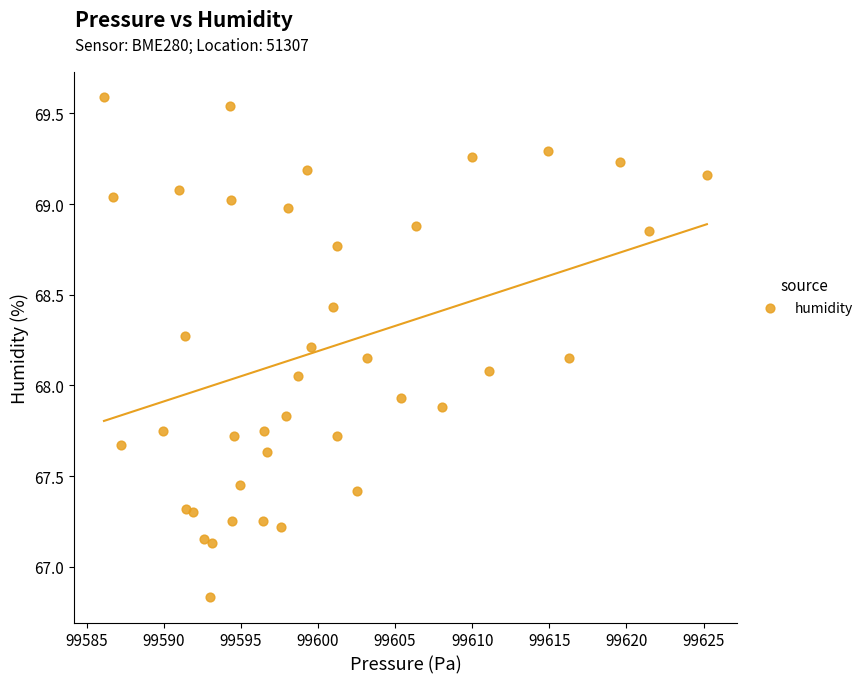

What is the range of Y values (max minus min)?

2.8